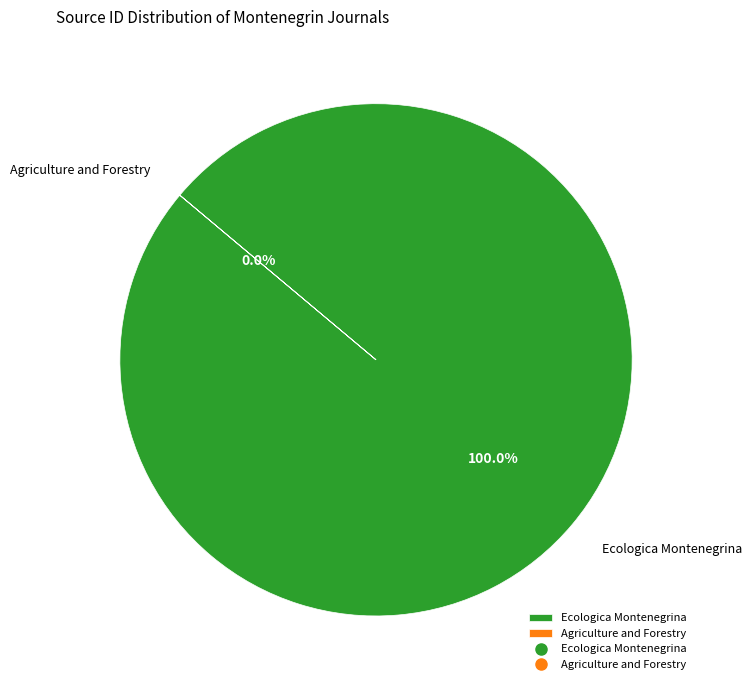

Is Ecologica Montenegrina the majority of the pie?

Yes